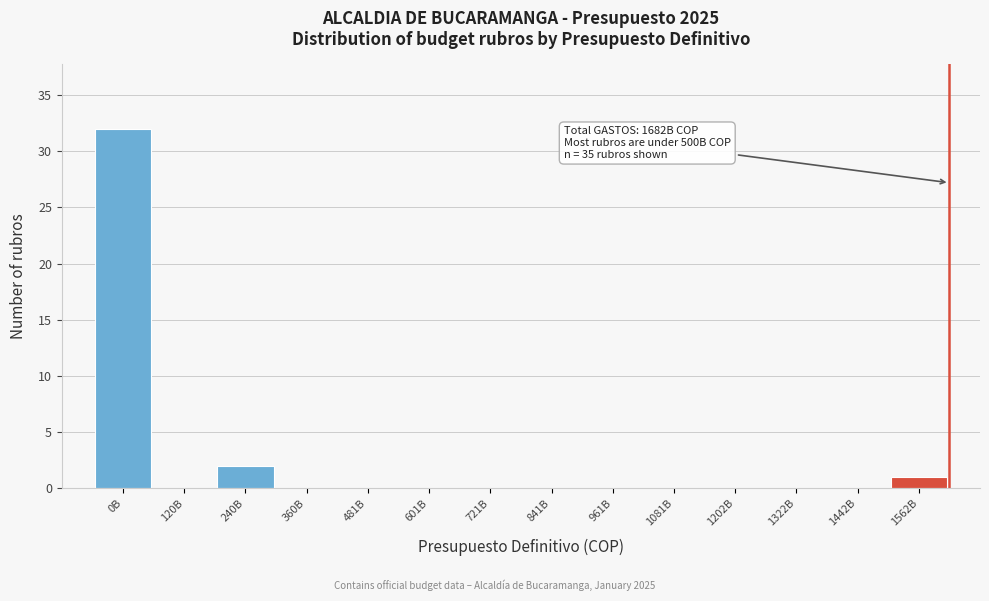

Reading left to right, what are all the values shown in this chart?

0B=32	120B=0	240B=2	360B=0	481B=0	601B=0	721B=0	841B=0	961B=0	1081B=0	1202B=0	1322B=0	1442B=0	1562B=1